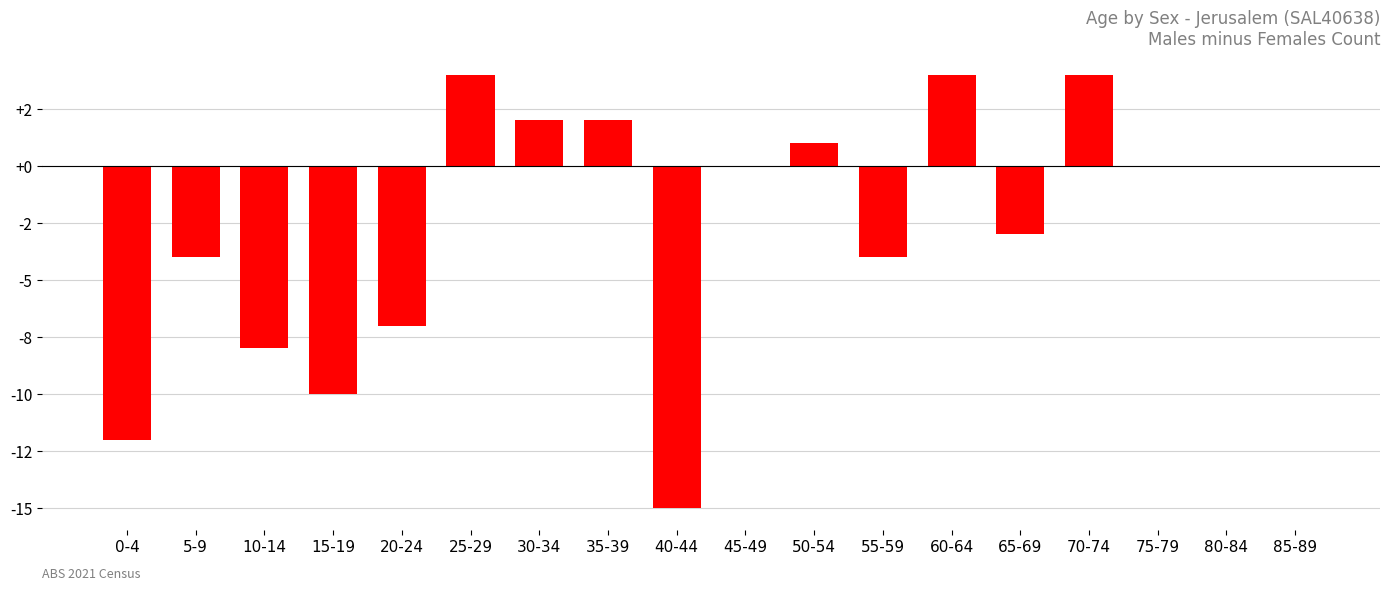

The value at 5-9 is -7. True or false?

False